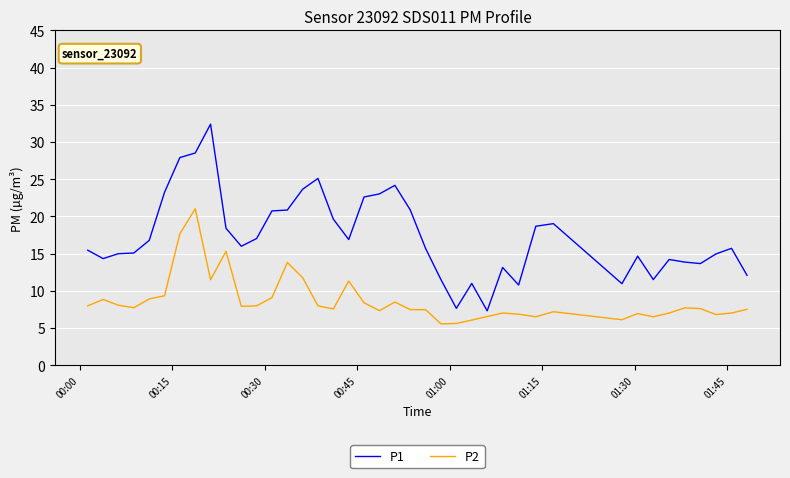

List the series in order of their overall mean, lowest first.

P2, P1